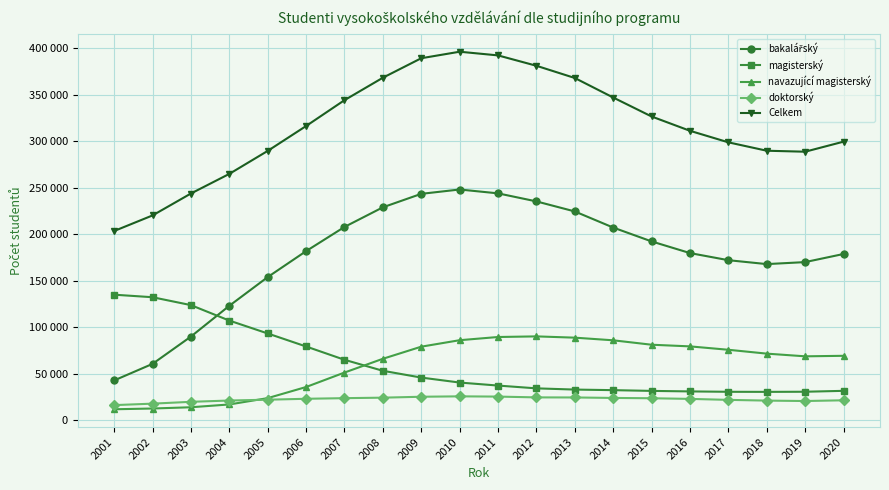

Which category has the lowest value in the doktorský series?

2001